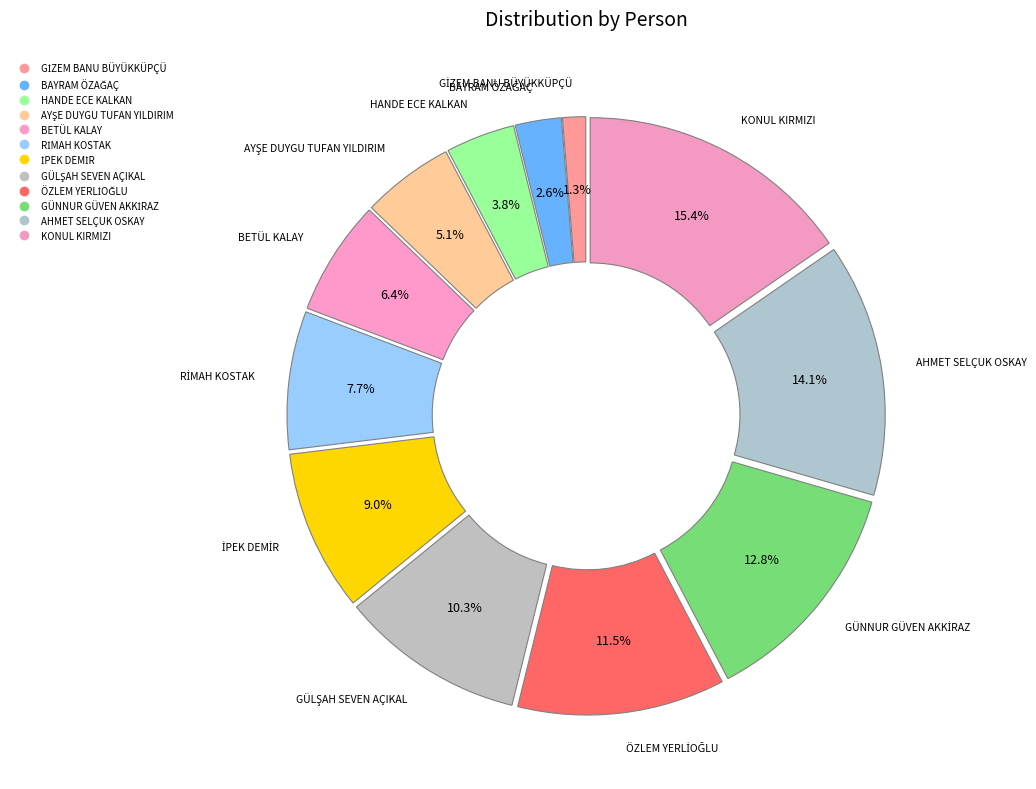

Which slice is the smallest?

GİZEM BANU BÜYÜKKÜPÇÜ